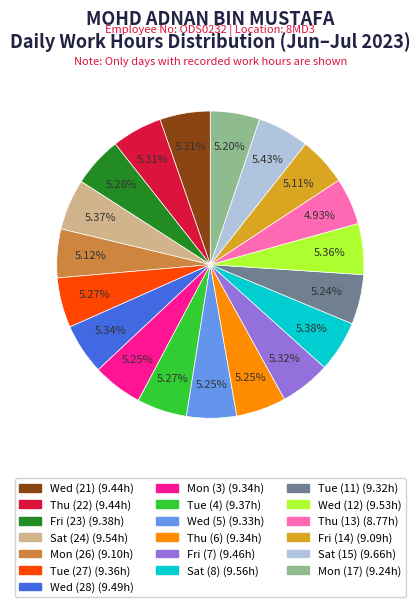

Does Thu (22) account for over 50% of the chart?

No